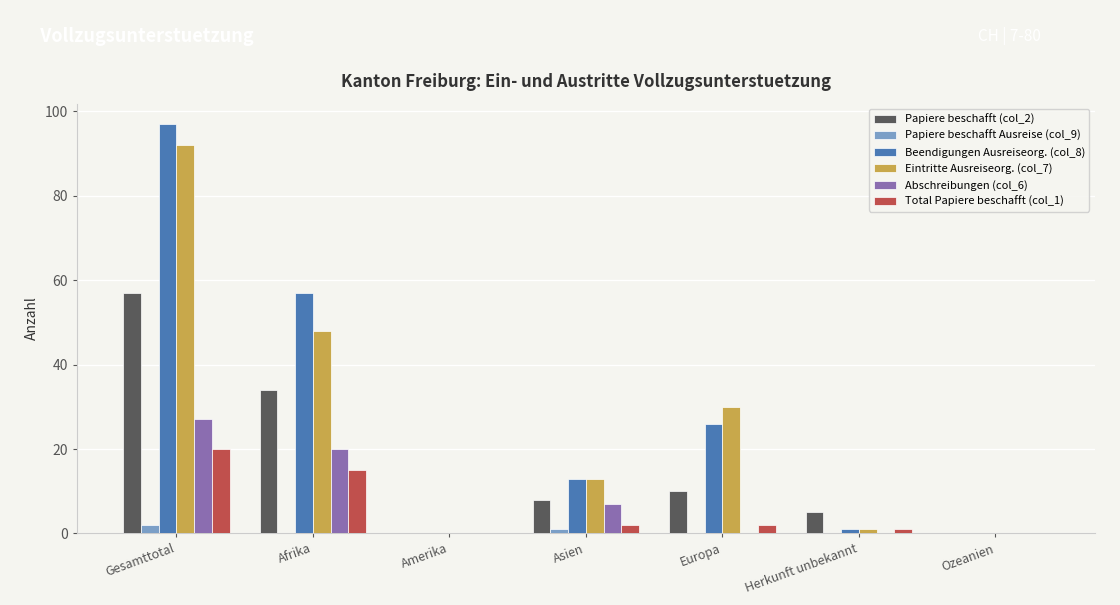

What is the highest value of the Abschreibungen (col_6) series?

27